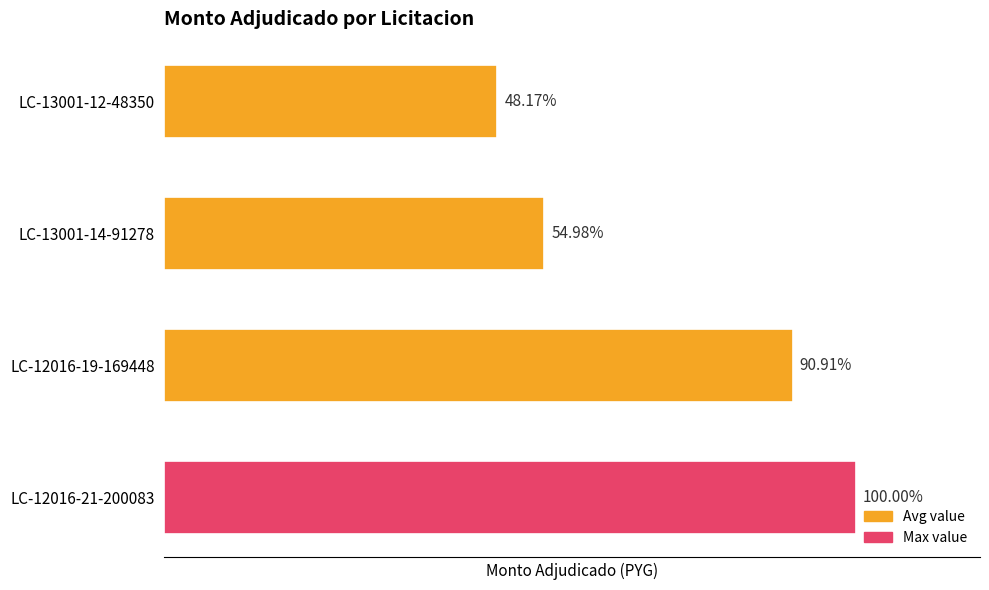

Rank the categories by value from highest to lowest.

LC-12016-21-200083, LC-12016-19-169448, LC-13001-14-91278, LC-13001-12-48350